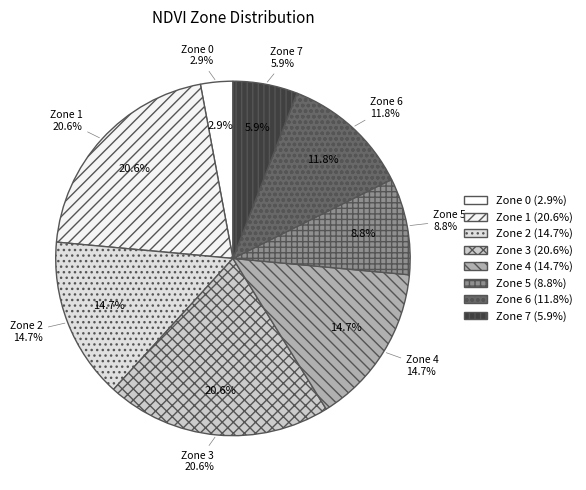

Does Zone 3 represent more than half of the total?

No